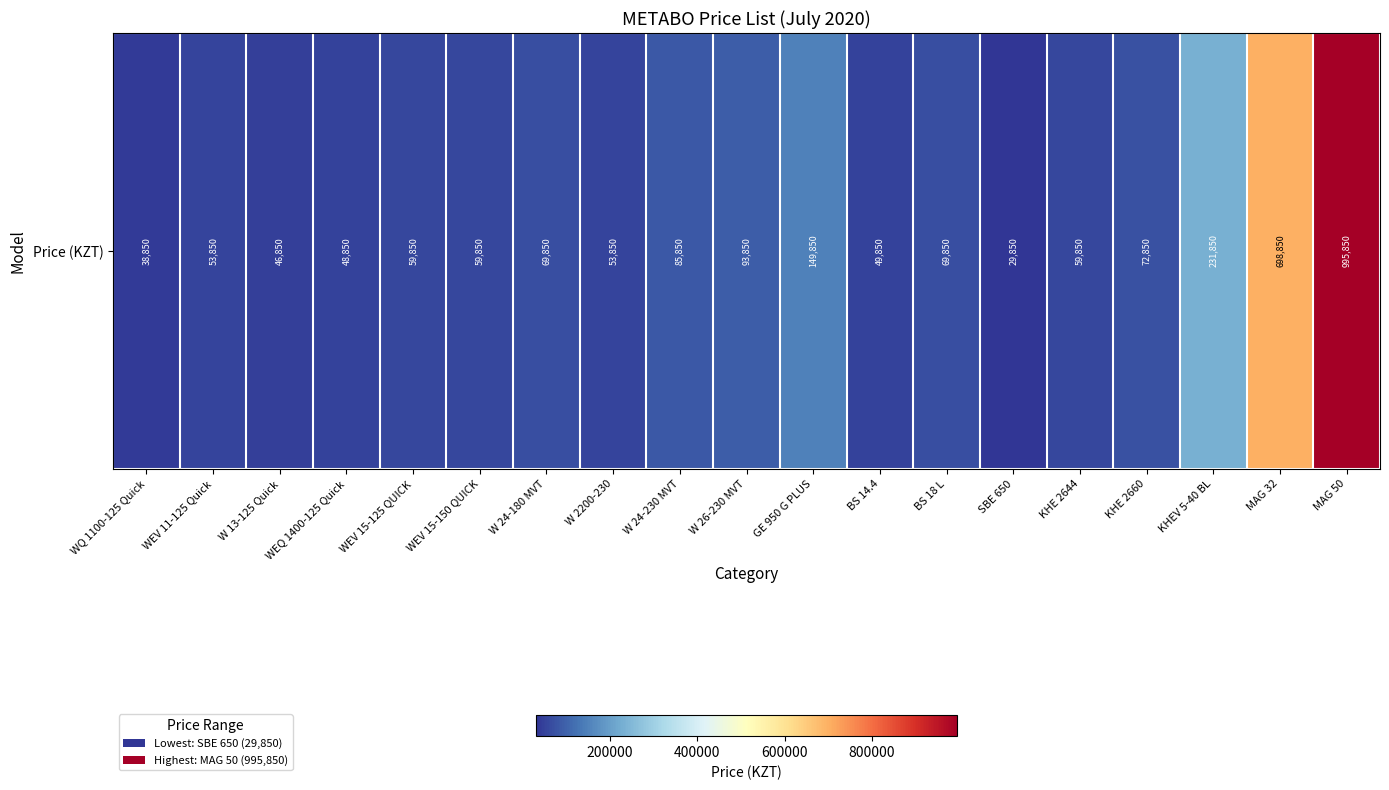

Read the value at W 13-125 Quick.

46850